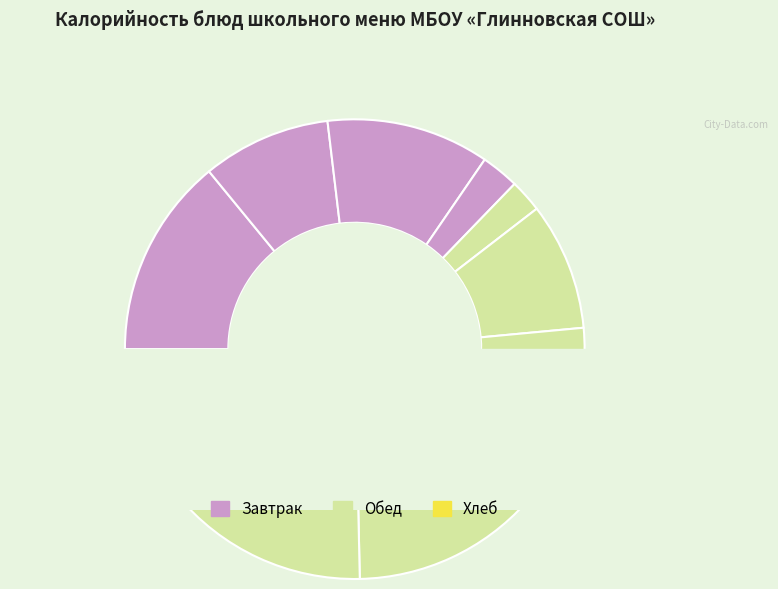

Is there a majority slice in this chart?

No